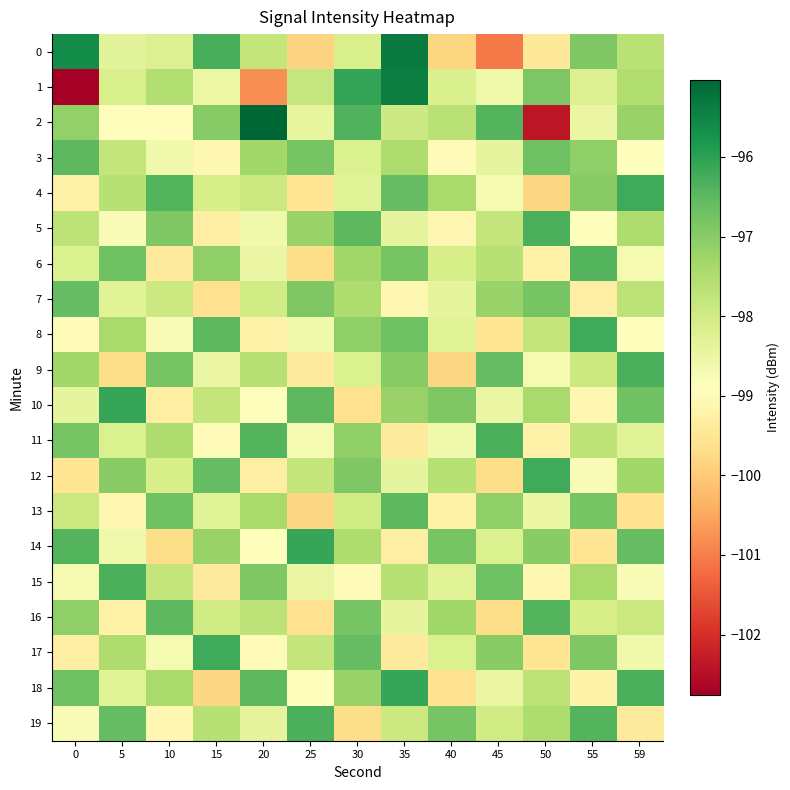

Rank the series by their maximum value, from highest to lowest.

2, 0, 1, 10, 14, 18, 4, 8, 12, 17, 5, 9, 11, 15, 19, 6, 16, 3, 13, 7